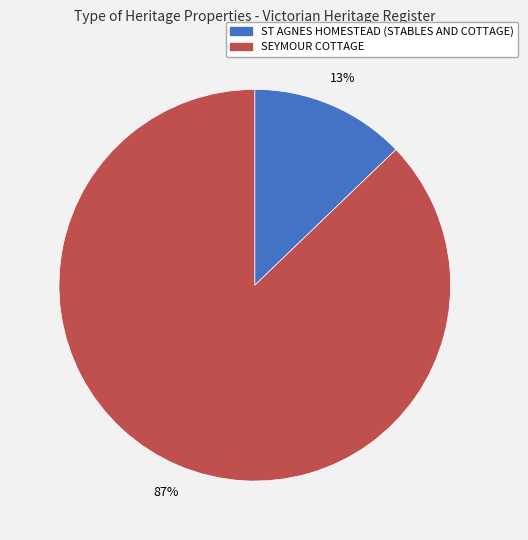

Which has a higher value, SEYMOUR COTTAGE or ST AGNES HOMESTEAD (STABLES AND COTTAGE)?

SEYMOUR COTTAGE